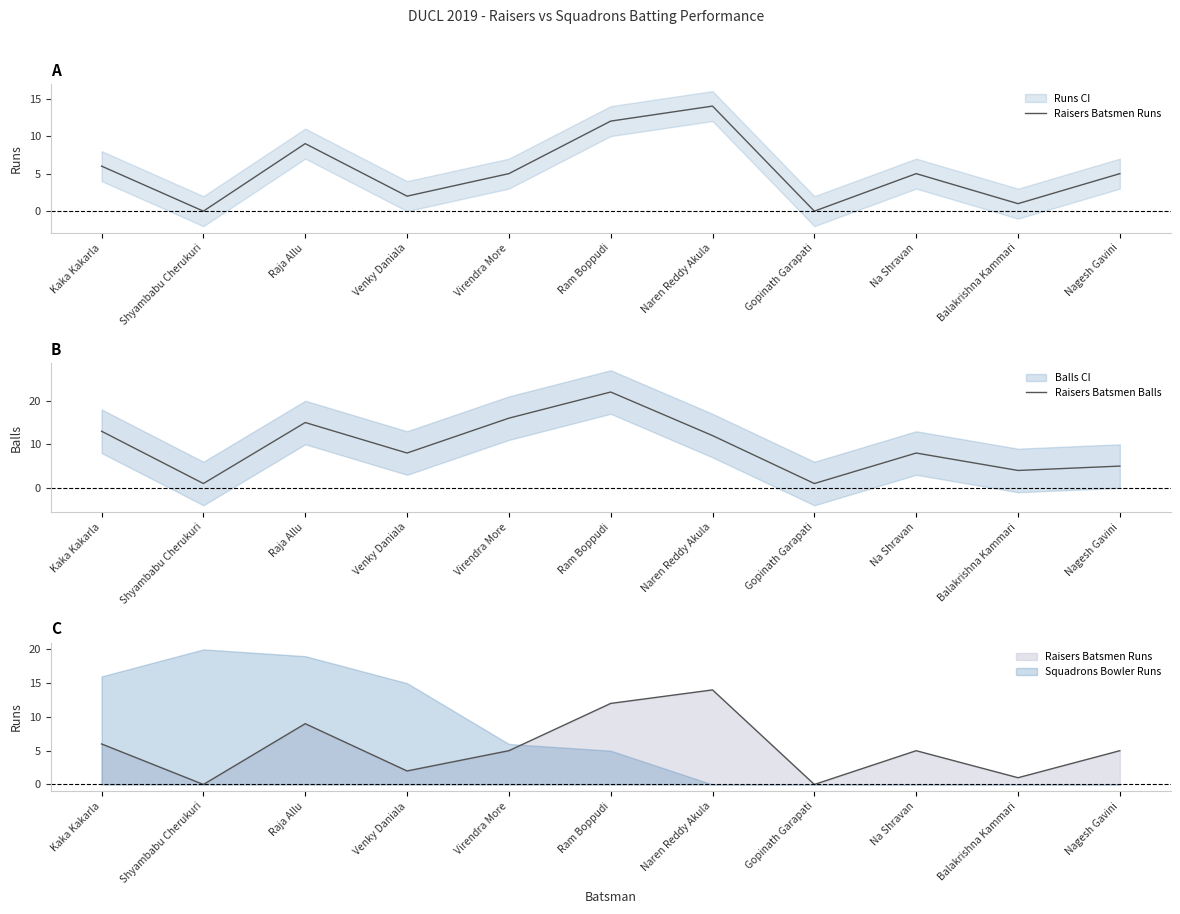

Which series changed the most between Virendra More and Ram Boppudi?

Raisers Batsmen Runs